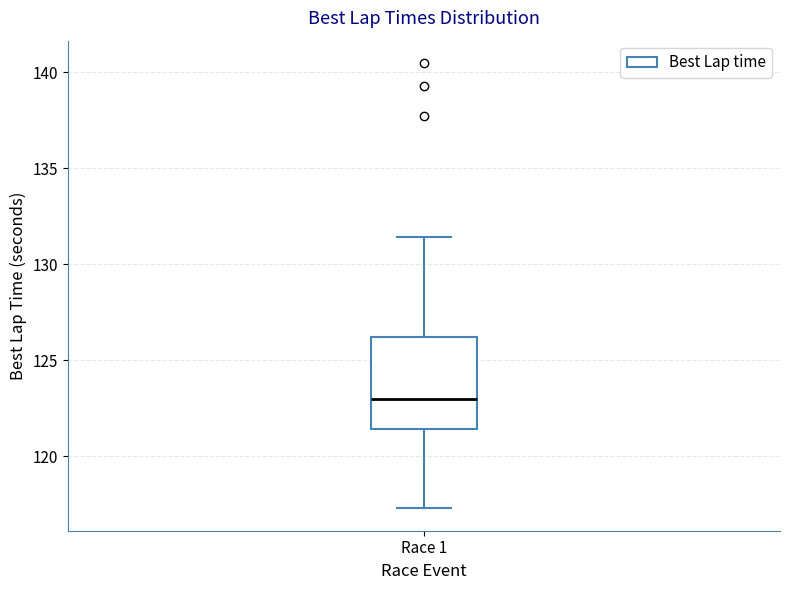

Where does the upper whisker of the box for Race 1 end on the y-axis? The values are not printed on the chart, so give them approximately, as read against the axis.

131.5